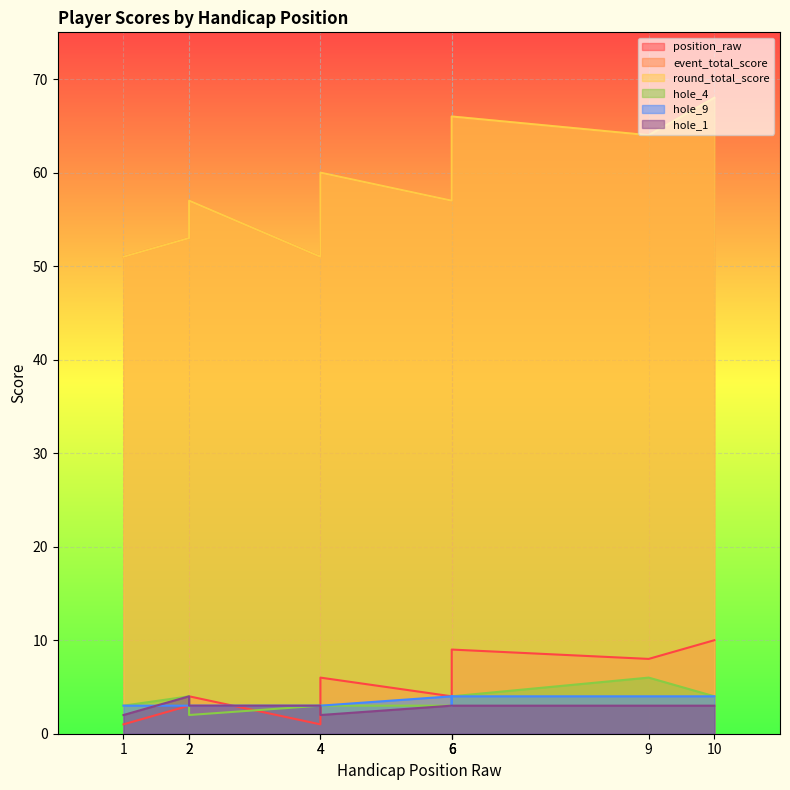

True or false: position_raw has a value of 1 at 1.

True